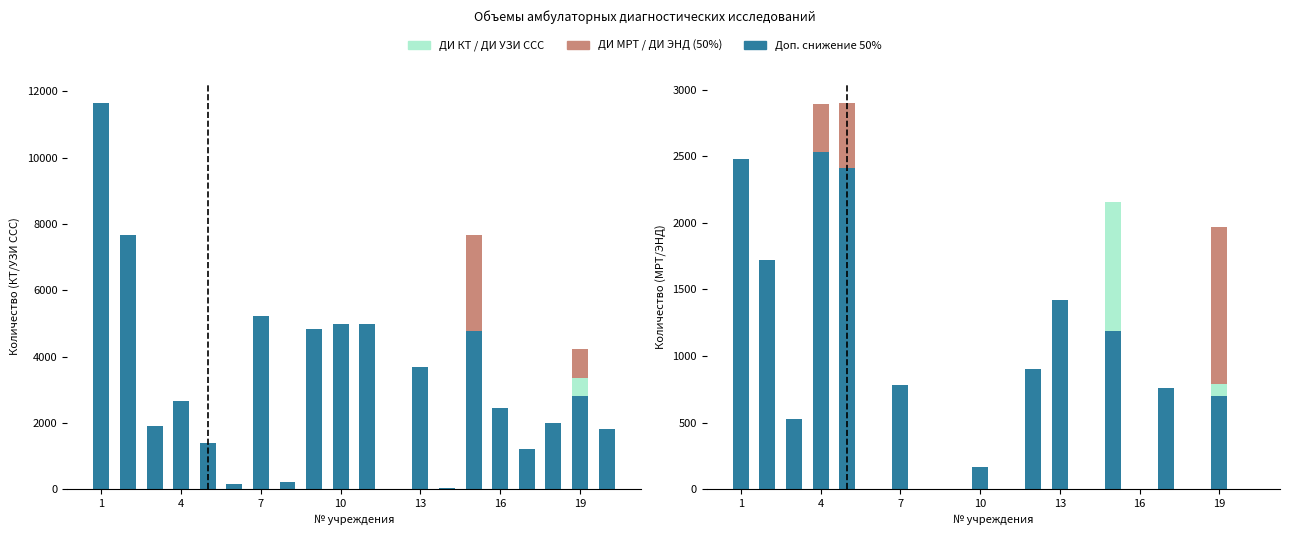

Which label corresponds to the largest value in the chart?

1